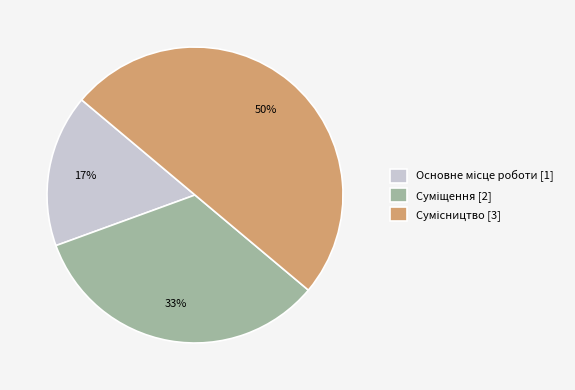

To the nearest percent, what is the average slice percentage?

33%